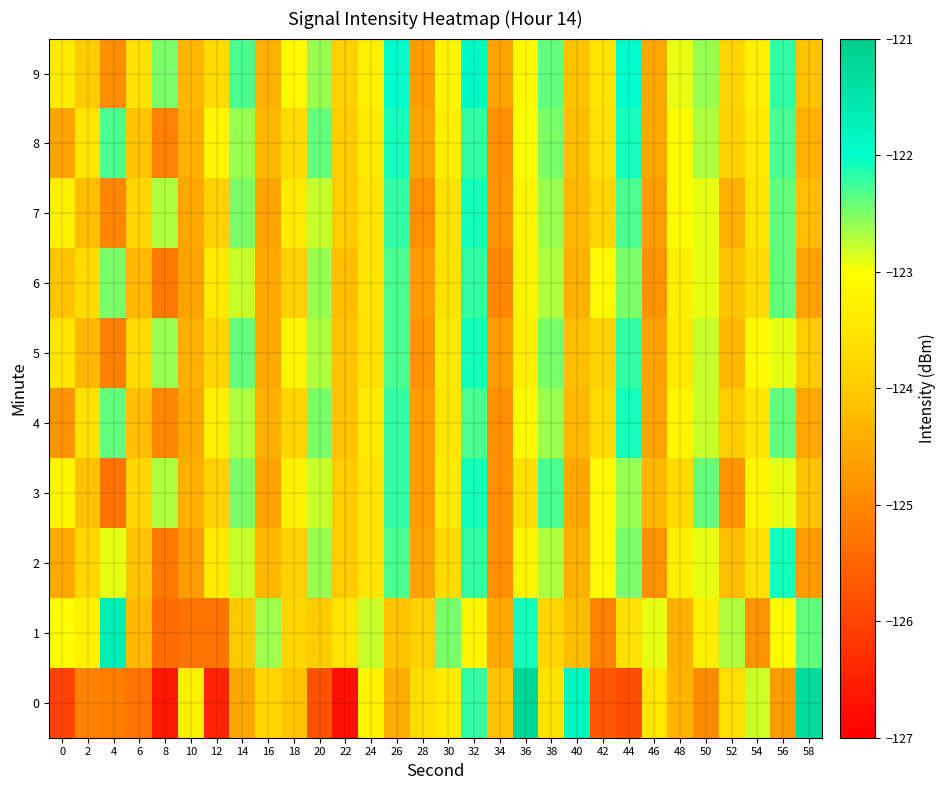

At which category is the sum across all series the highest?

32